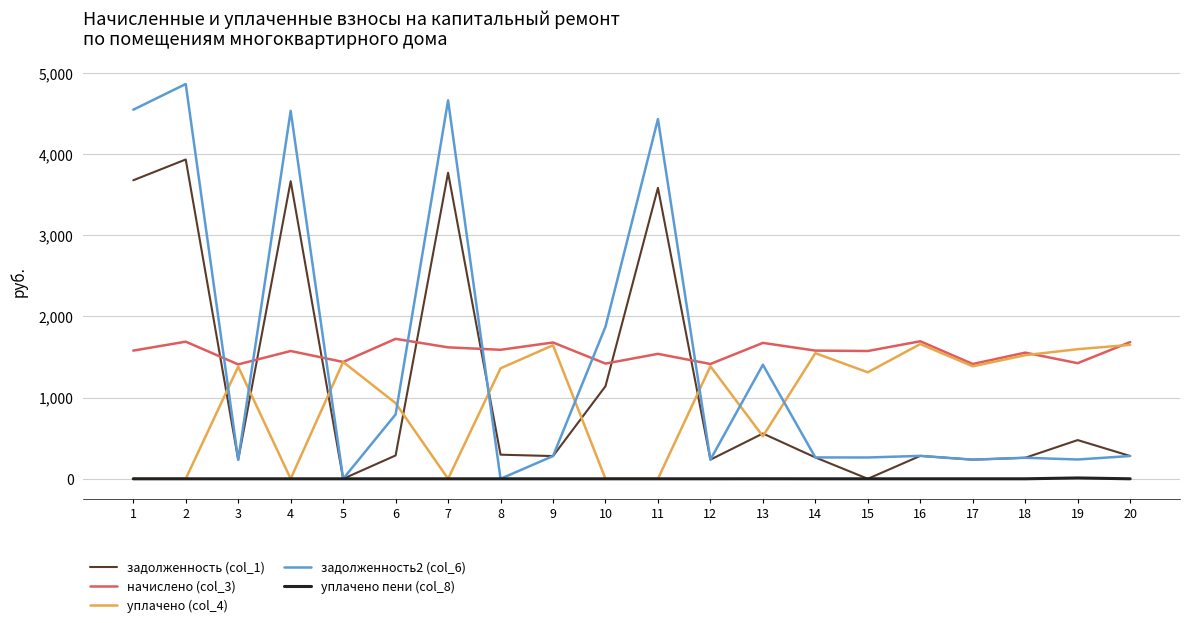

What is the spread (max minus min) of values at 6?

1724.3